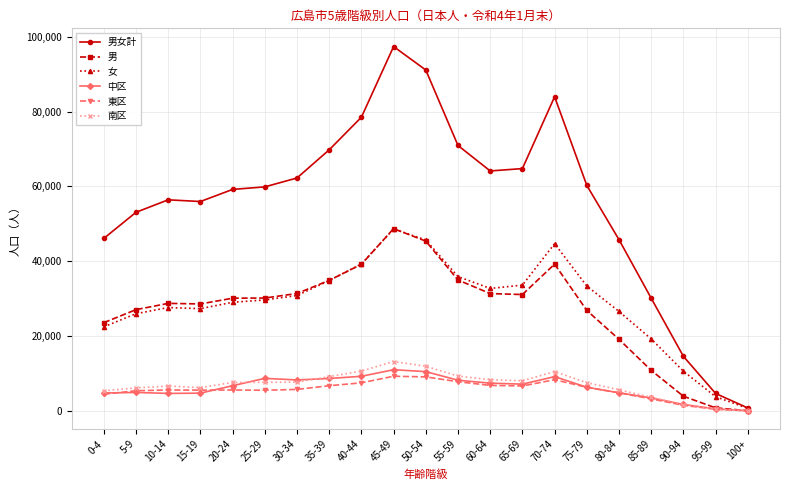

What position from the right is 95-99?

2